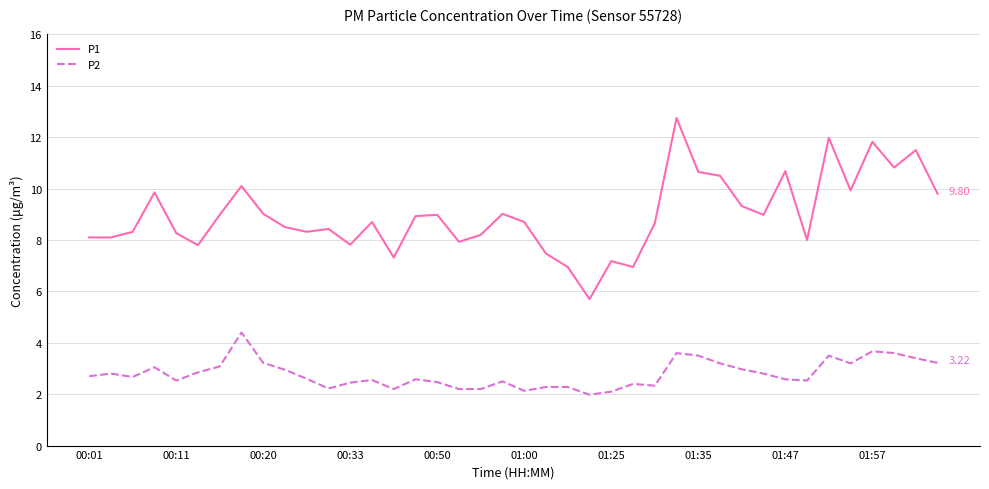

Which series has the largest range (max minus min)?

P1